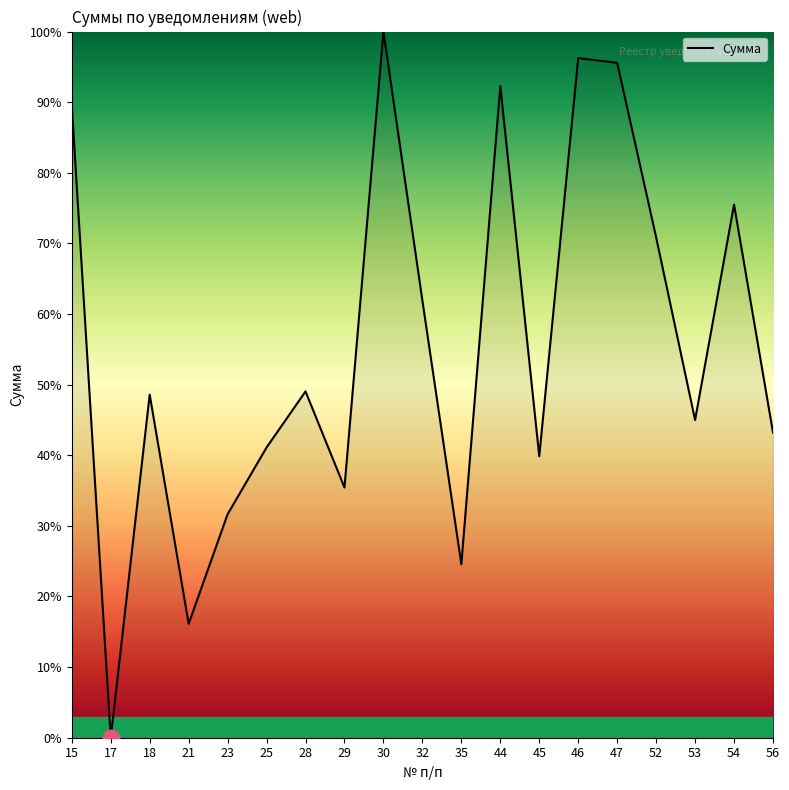

Which has a higher value, 17 or 54?

54